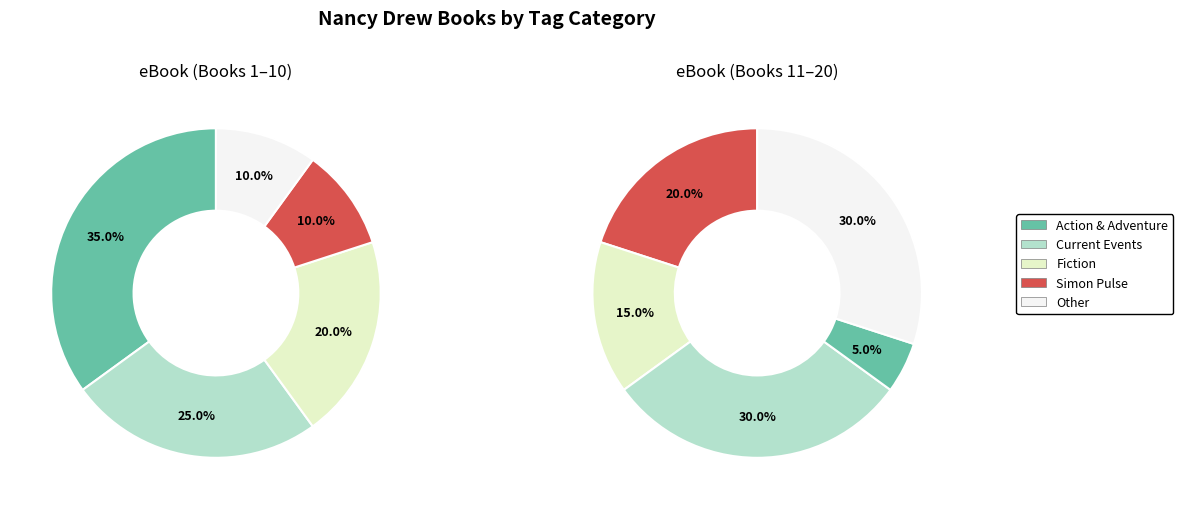

Which has a higher value, Other or Simon Pulse?

Other